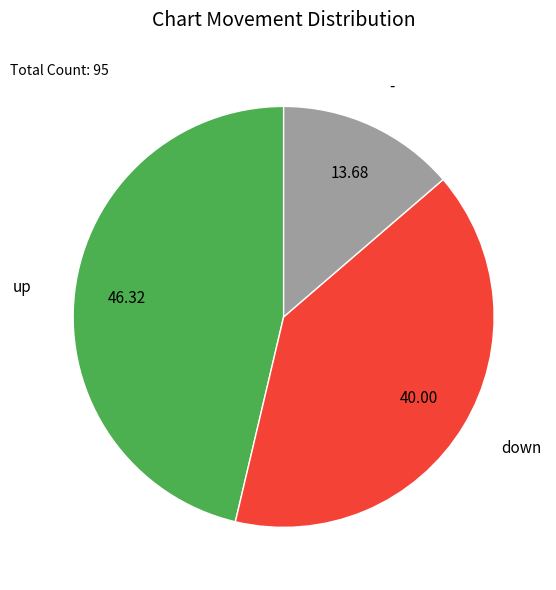

Rank the categories by value from highest to lowest.

up, down, -